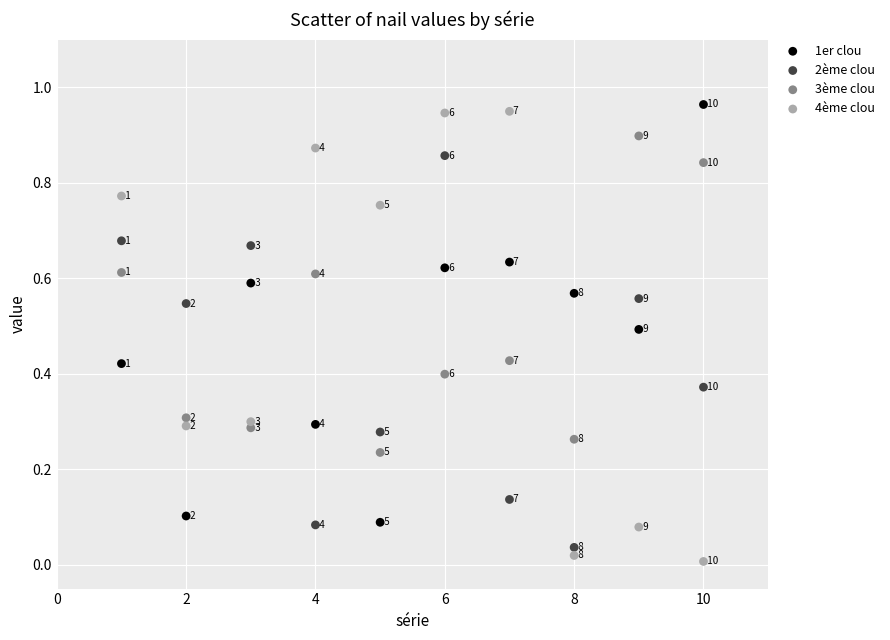

Which series contains the lowest Y value?

4ème clou